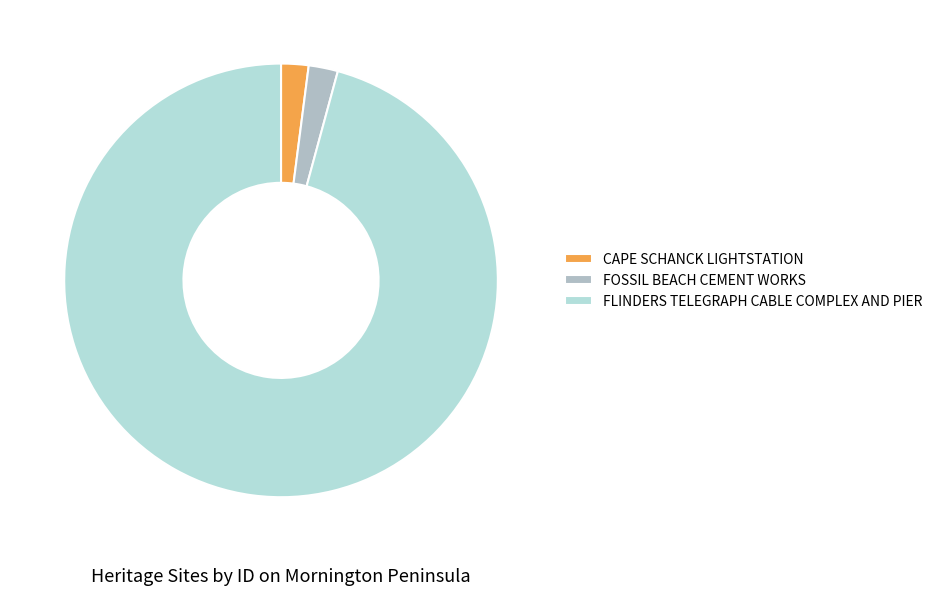

Which category has the biggest portion of the pie?

FLINDERS TELEGRAPH CABLE COMPLEX AND PIER